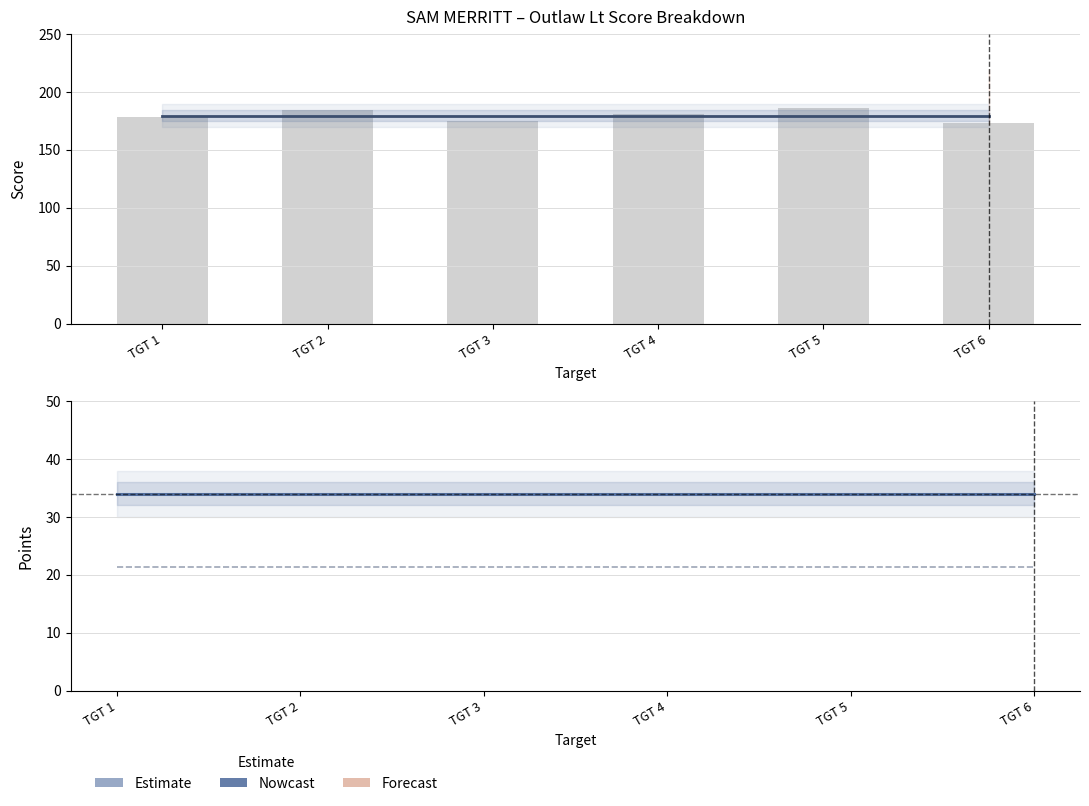

What is the lowest value of the AGG + Points (scaled) series?

21.4